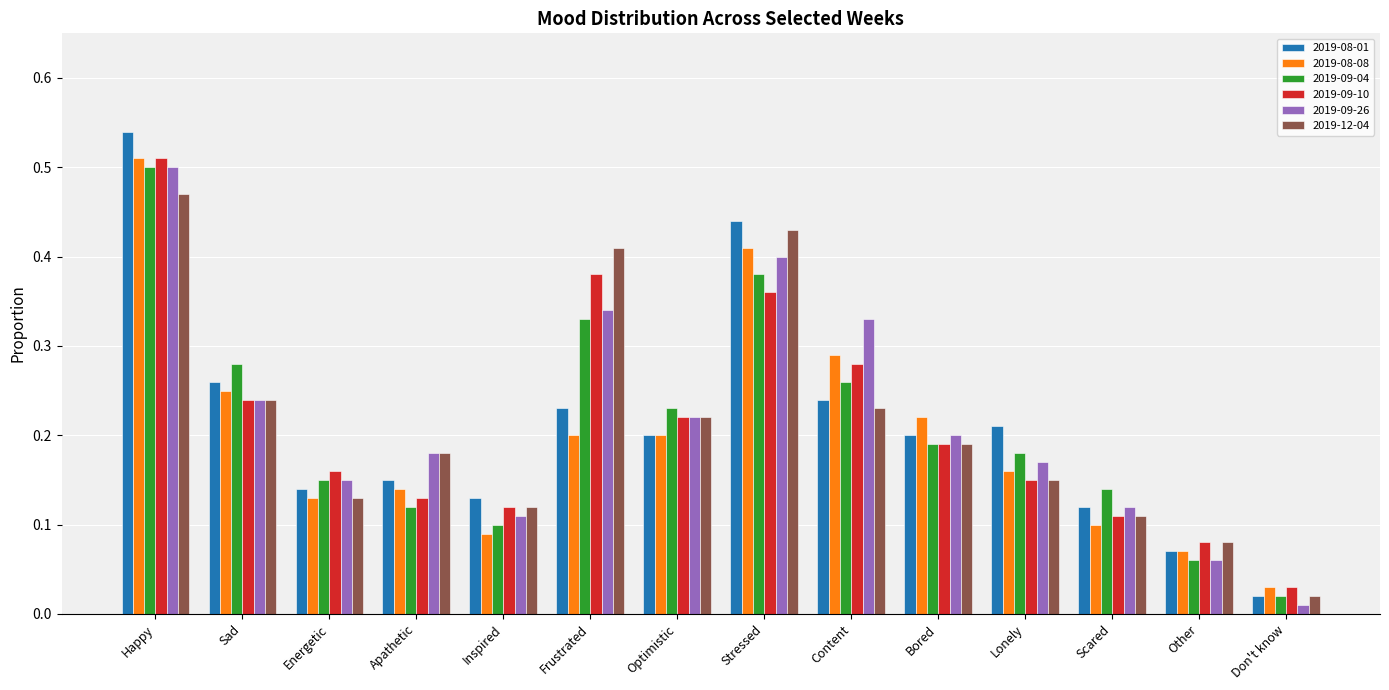

Which category has the highest value across all series?

Happy